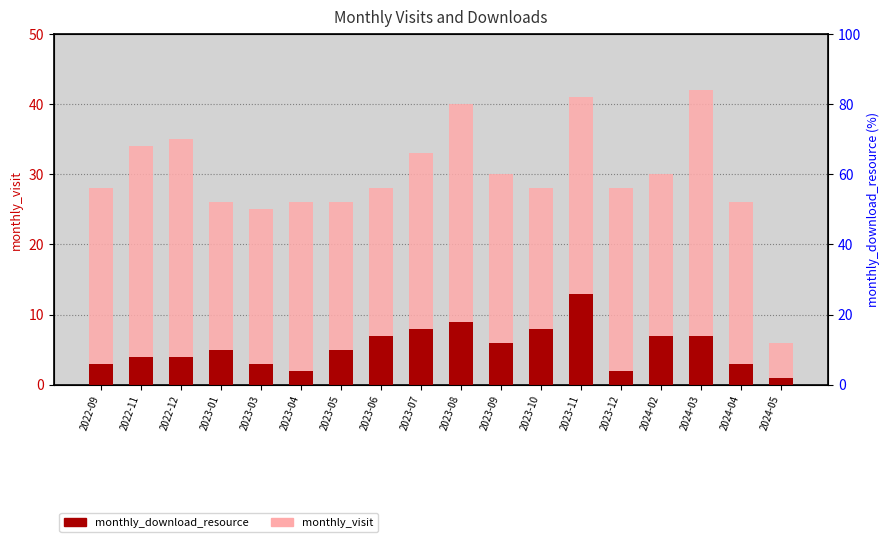

List the labels in order of monthly_visit value, smallest first.

2024-05, 2023-03, 2023-01, 2023-04, 2023-05, 2024-04, 2022-09, 2023-06, 2023-10, 2023-12, 2023-09, 2024-02, 2023-07, 2022-11, 2022-12, 2023-08, 2023-11, 2024-03